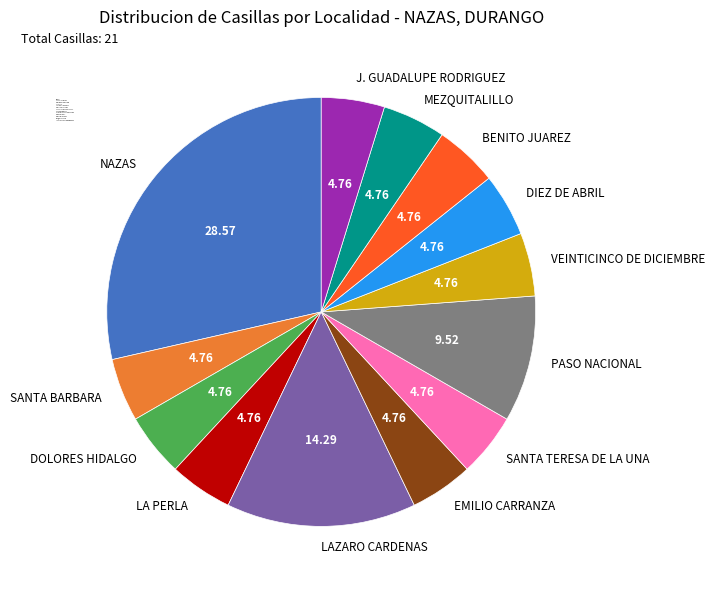

Is there a majority slice in this chart?

No